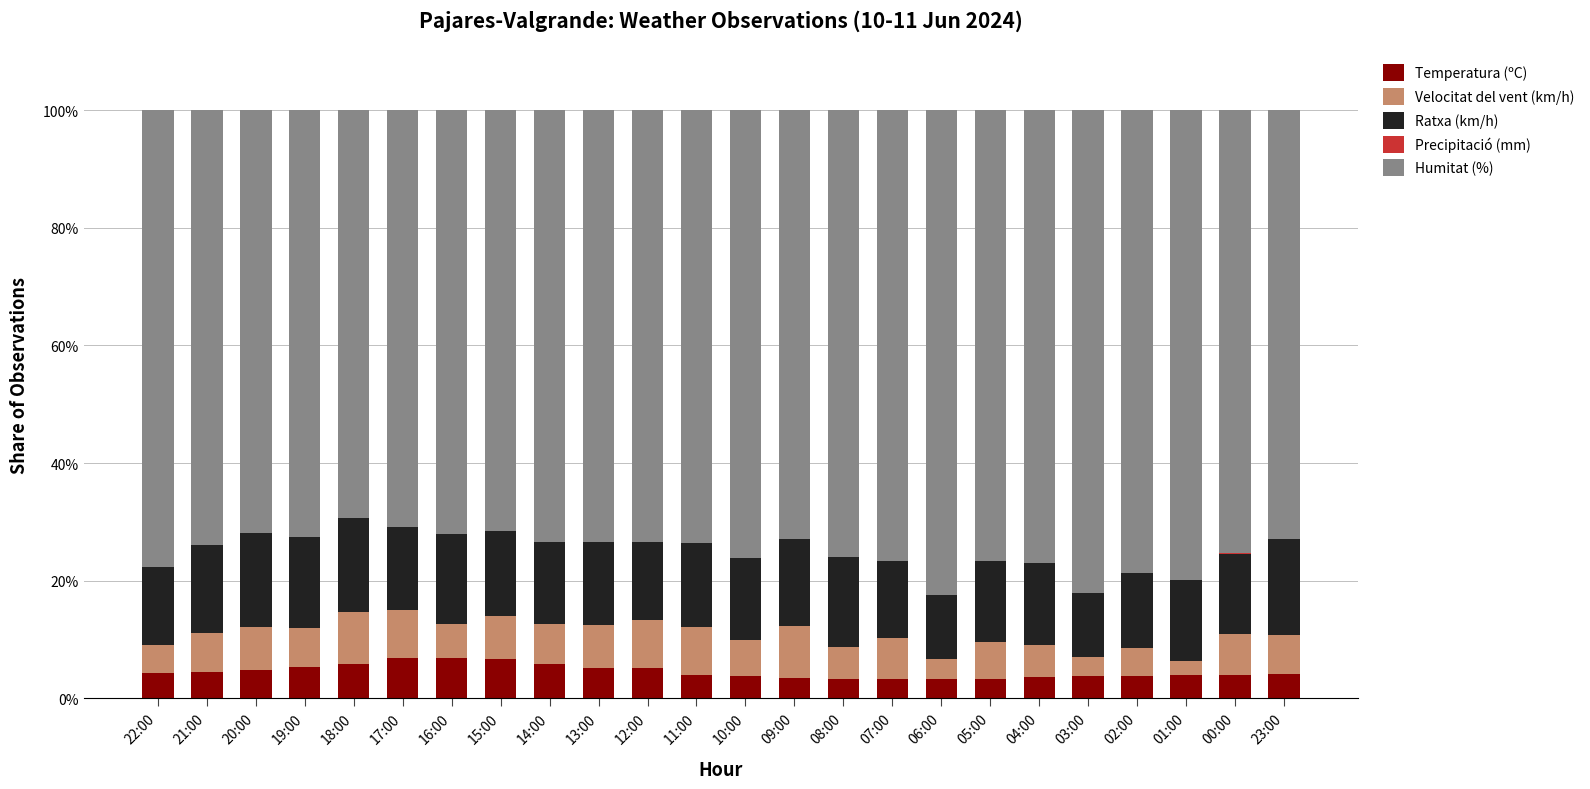

What is the total value across all series at 10:00?

100.0